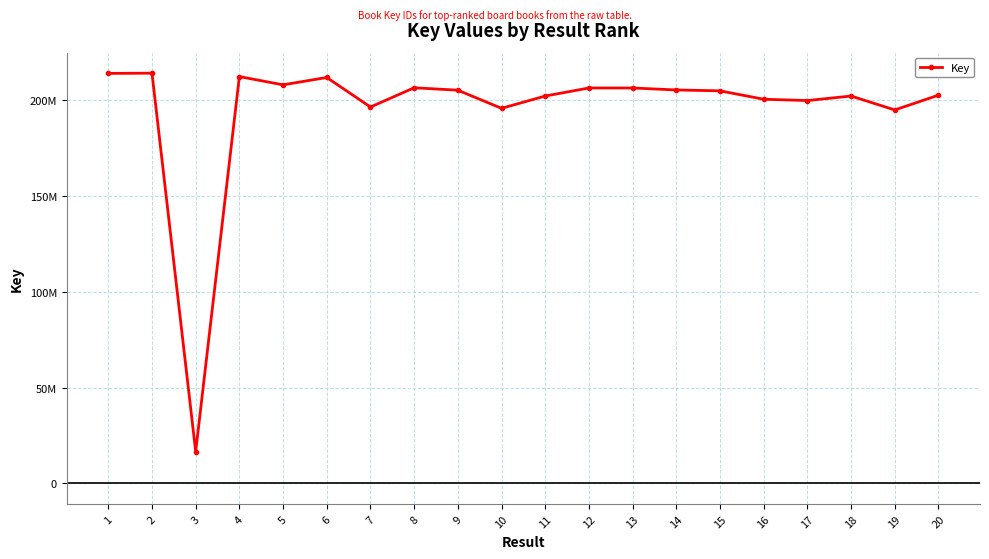

The chart shows a value of 195019722 at 19. True or false?

True